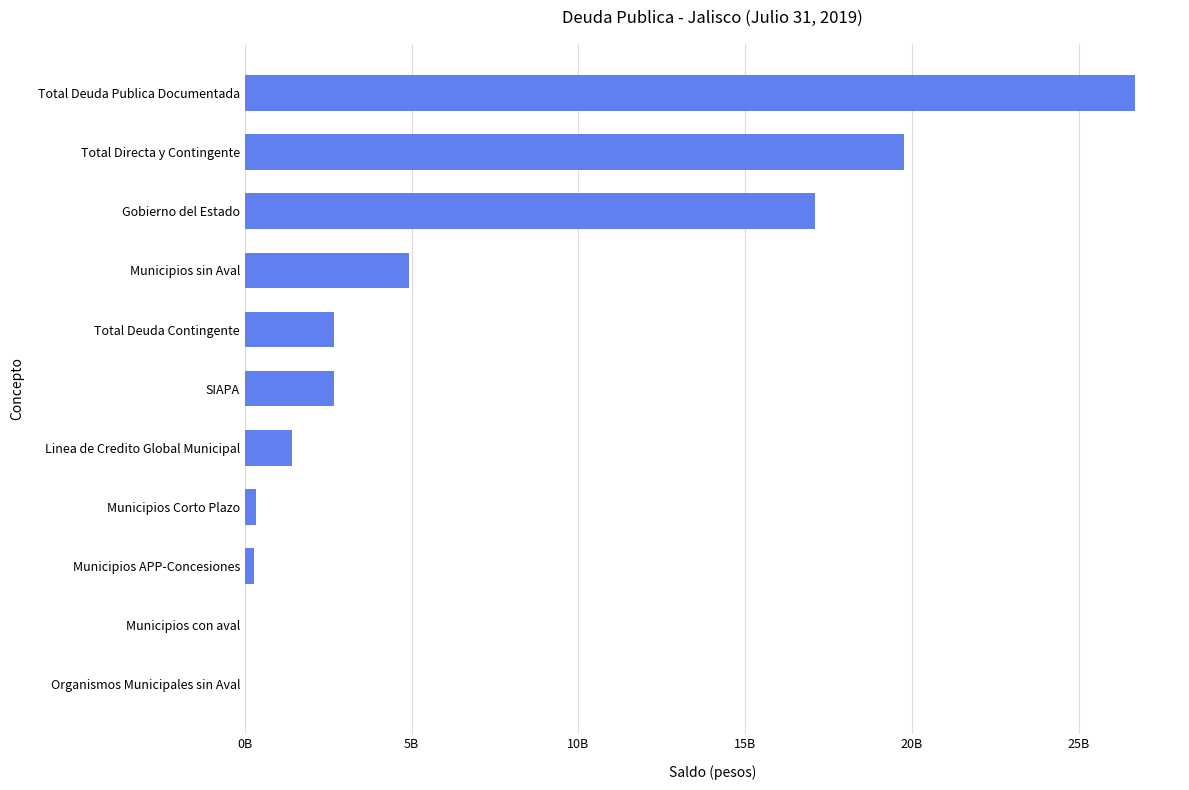

How many values exceed 2675167121?

6